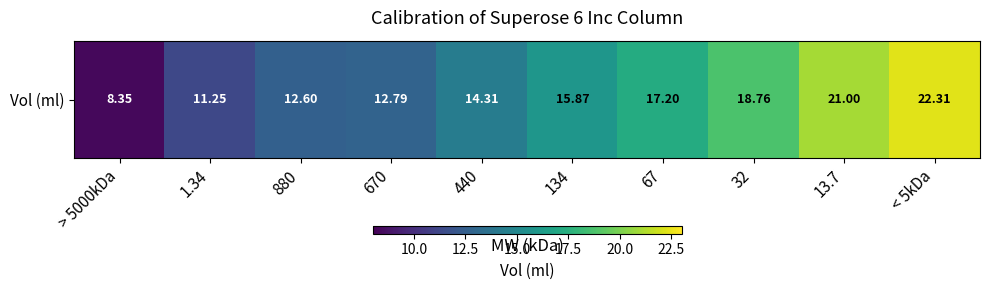

What is the difference between the second highest and second lowest values?

9.8